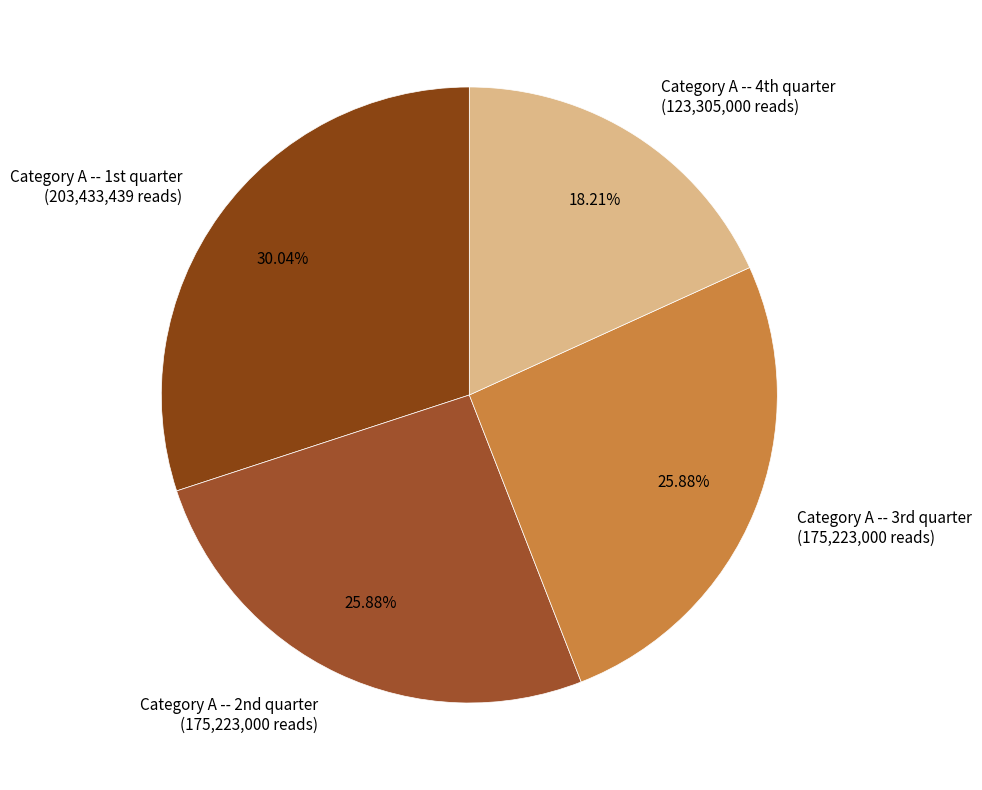

How many segments does this pie chart have?

4